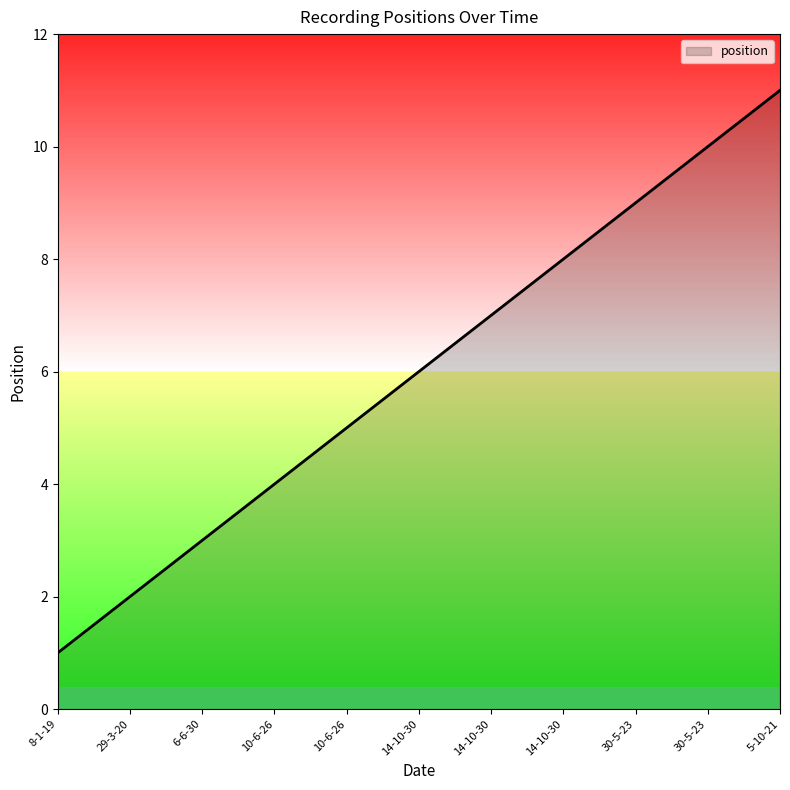

What is the label of the 5th point from the right?

14-10-30